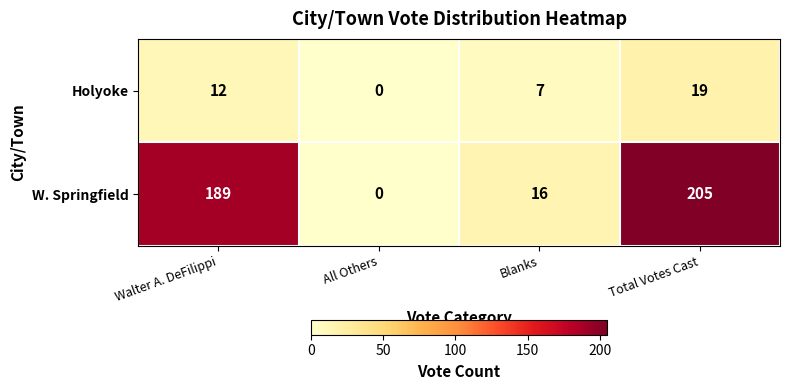

Which series has the largest total across all categories?

W. Springfield